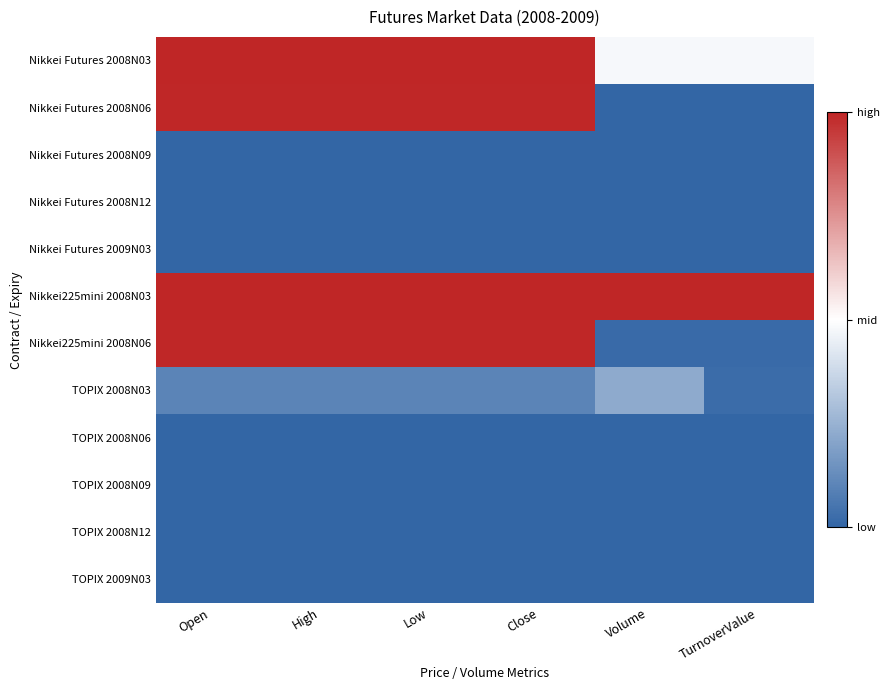

Reading left to right, list all the values displayed in this chart.

Nikkei Futures 2008N03: Open=1.0	High=1.0	Low=1.0	Close=1.0	Volume=0.5	TurnoverValue=0.5
Nikkei Futures 2008N06: Open=1.0	High=1.0	Low=1.0	Close=1.0	Volume=0.0	TurnoverValue=0.0
Nikkei Futures 2008N09: Open=0.0	High=0.0	Low=0.0	Close=0.0	Volume=0.0	TurnoverValue=0.0
Nikkei Futures 2008N12: Open=0.0	High=0.0	Low=0.0	Close=0.0	Volume=0.0	TurnoverValue=0.0
Nikkei Futures 2009N03: Open=0.0	High=0.0	Low=0.0	Close=0.0	Volume=0.0	TurnoverValue=0.0
Nikkei225mini 2008N03: Open=1.0	High=1.0	Low=1.0	Close=1.0	Volume=1.0	TurnoverValue=1.0
Nikkei225mini 2008N06: Open=1.0	High=1.0	Low=1.0	Close=1.0	Volume=0.0	TurnoverValue=0.0
TOPIX 2008N03: Open=0.1	High=0.1	Low=0.1	Close=0.1	Volume=0.2	TurnoverValue=0.0
TOPIX 2008N06: Open=0.0	High=0.0	Low=0.0	Close=0.0	Volume=0.0	TurnoverValue=0.0
TOPIX 2008N09: Open=0.0	High=0.0	Low=0.0	Close=0.0	Volume=0.0	TurnoverValue=0.0
TOPIX 2008N12: Open=0.0	High=0.0	Low=0.0	Close=0.0	Volume=0.0	TurnoverValue=0.0
TOPIX 2009N03: Open=0.0	High=0.0	Low=0.0	Close=0.0	Volume=0.0	TurnoverValue=0.0